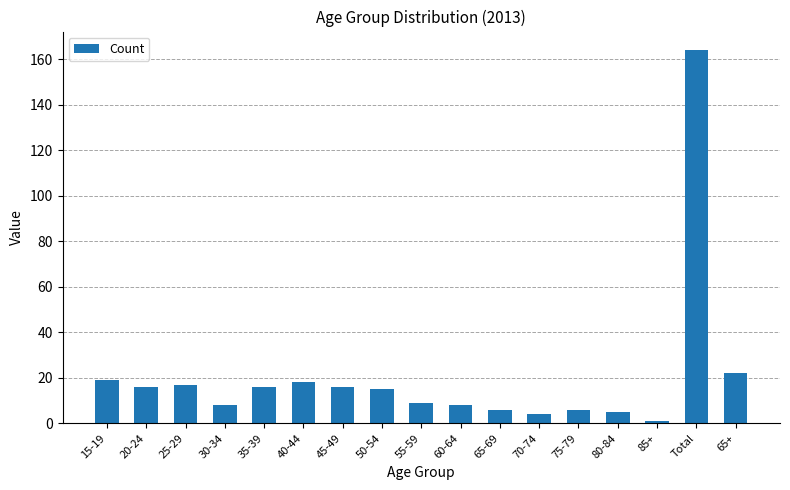

What is the label of the 11th bar from the left?

65-69